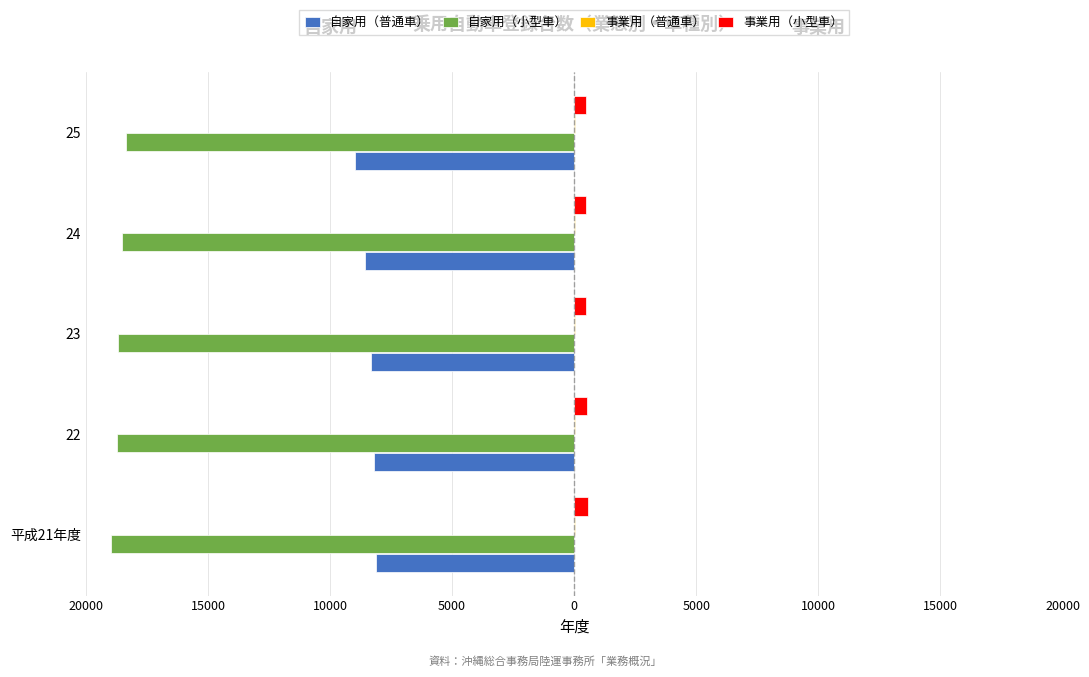

How many groups of bars are there?

5